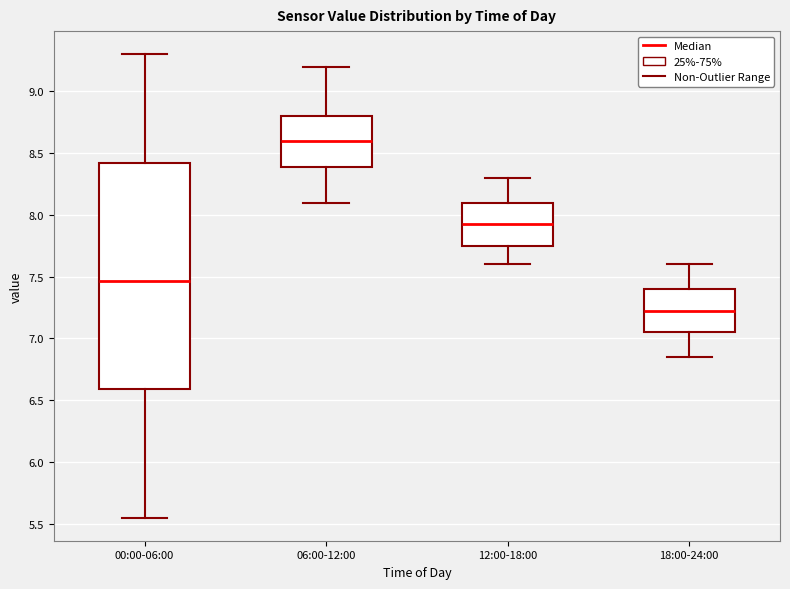

Where does the upper whisker of the box for 00:00-06:00 end on the y-axis? The values are not printed on the chart, so give them approximately, as read against the axis.

9.30